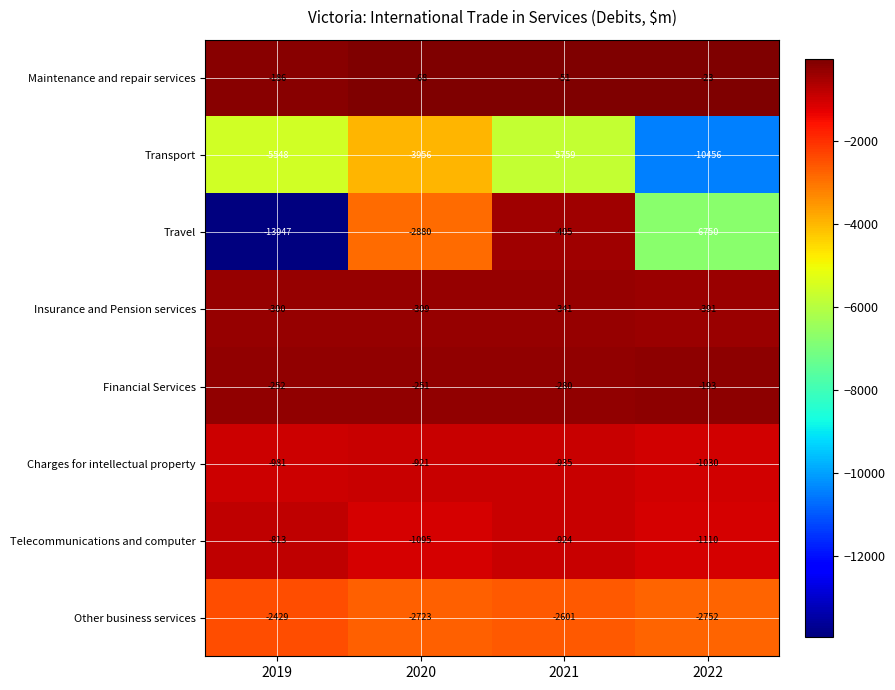

Which series changed the most between 2019 and 2020?

Travel